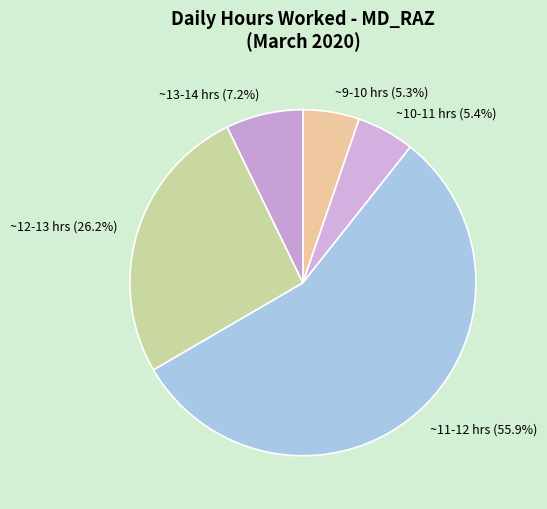

What percentage do ~10-11 hrs (5.4%) and ~11-12 hrs (55.9%) together represent?

61.3%